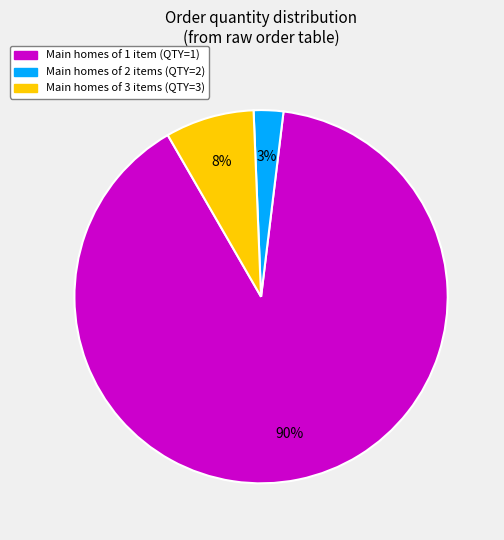

To the nearest percent, what is the average slice percentage?

33%